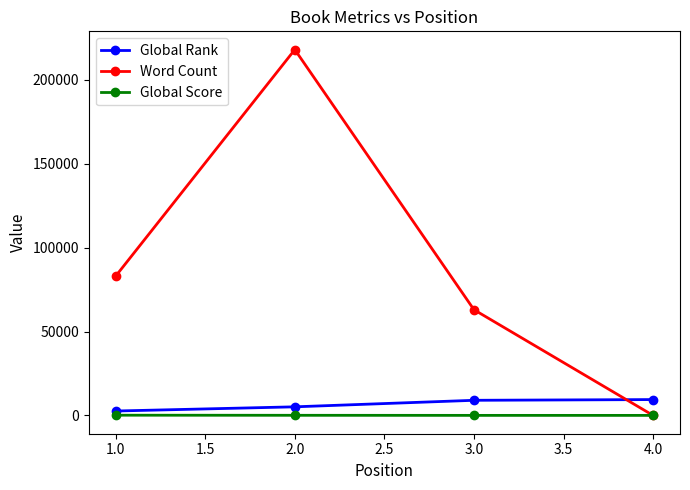

What is the sum of all Word Count values?

364000